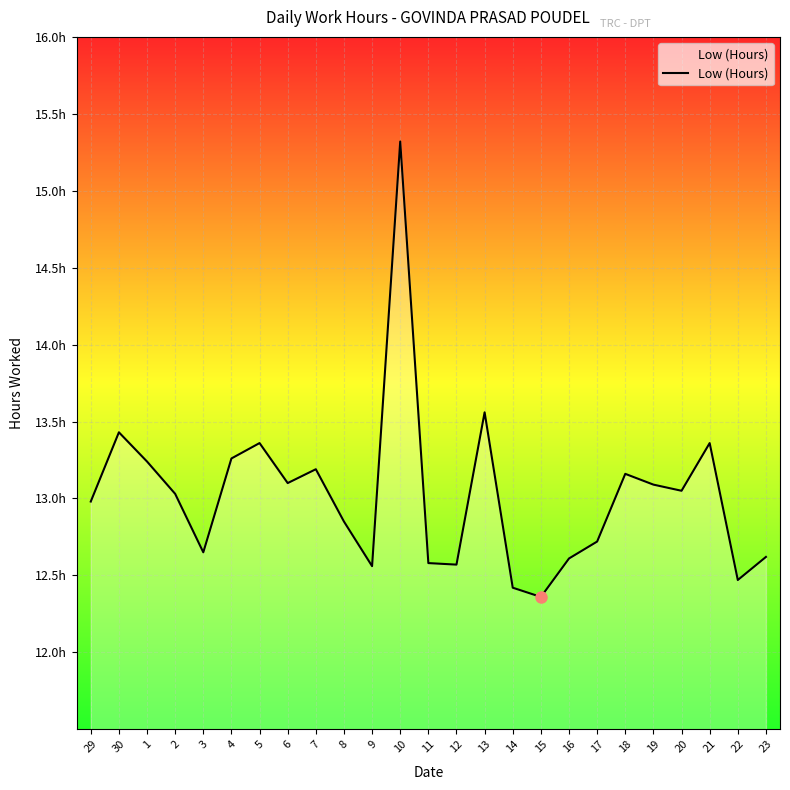

Is this an area chart (filled region under the line)?

Yes